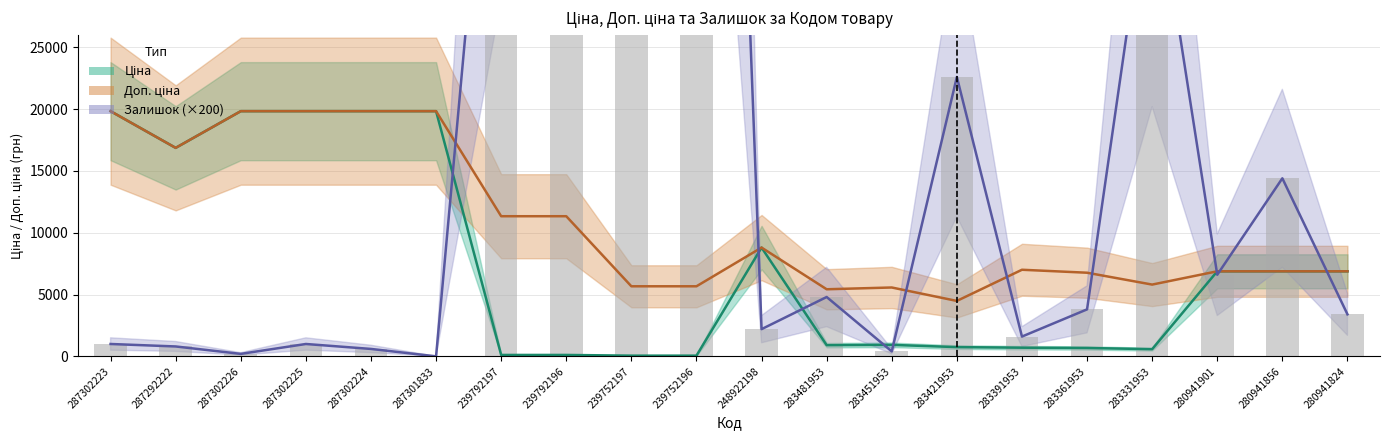

Reading left to right, transcribe all the data shown in this chart.

Ціна: 19831.1	16863.2	19831.1	19831.1	19831.1	19831.1	113.3	113.3	56.7	56.7	8797.6	904.3	928.3	747.2	700.4	676.4	580.5	6879.5	6879.5	6879.5
Доп. ціна: 19831.1	16863.2	19831.1	19831.1	19831.1	19831.1	11334.0	11334.0	5667.0	5667.0	8797.6	5425.9	5569.9	4483.2	7004.3	6764.4	5804.9	6879.5	6879.5	6879.5
Залишок: 1000.0	800.0	200.0	1000.0	600.0	0.0	57800.0	58000.0	169000.0	139600.0	2200.0	4800.0	400.0	22600.0	1600.0	3800.0	40400.0	6600.0	14400.0	3400.0